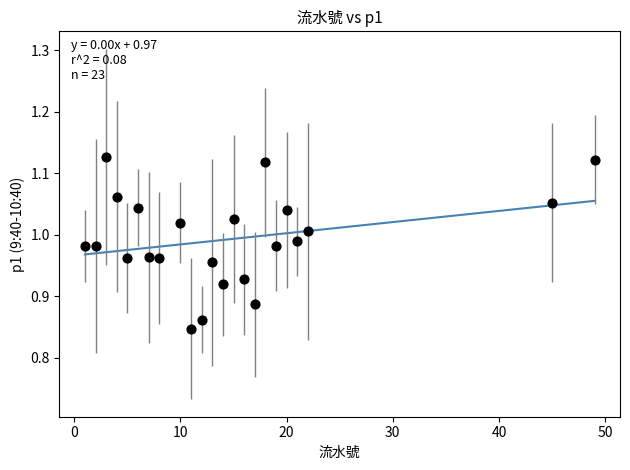

What is the range of X values (max minus min)?

48.0